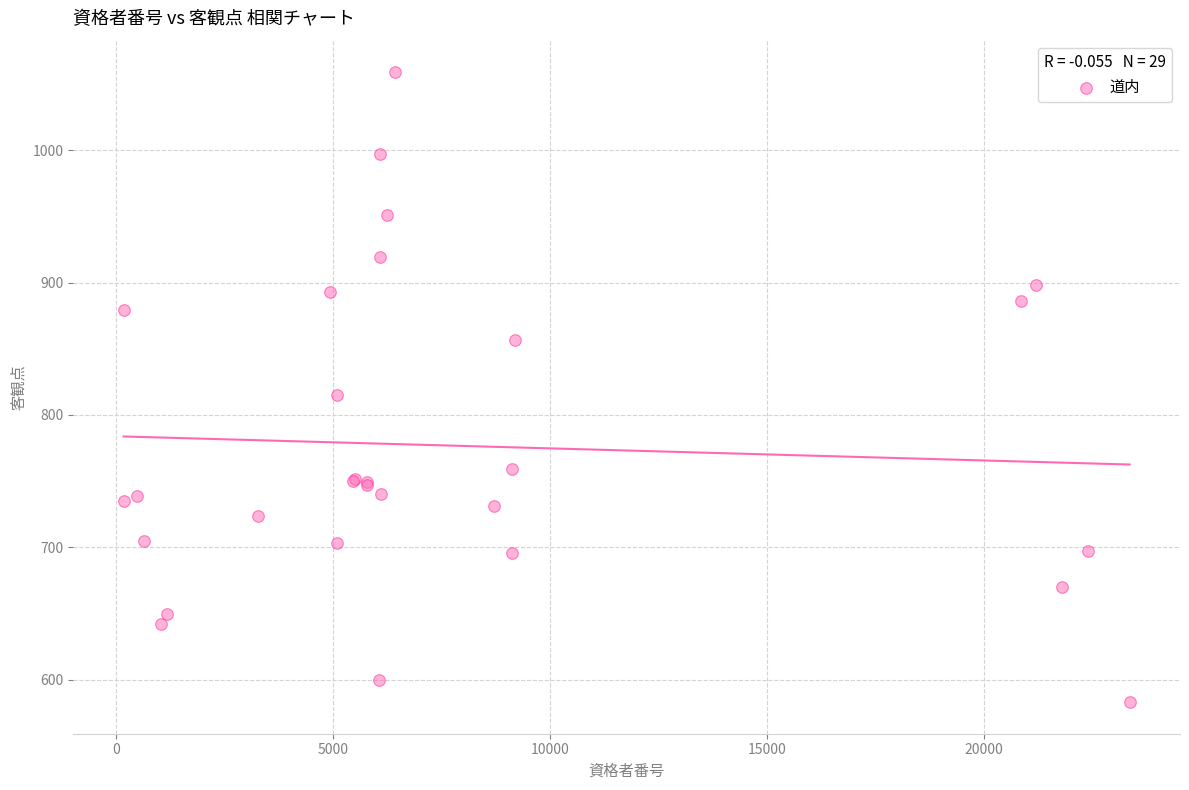

What Y value in the scatter plot is closest to 821?

815